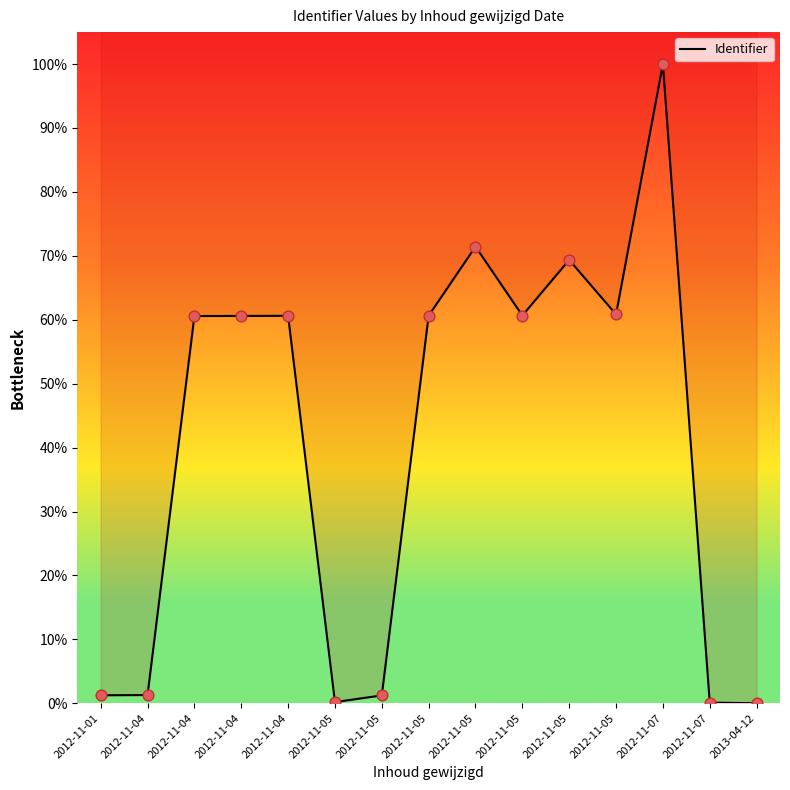

Which has a higher value, 2012-11-05 or 2012-11-04?

2012-11-05